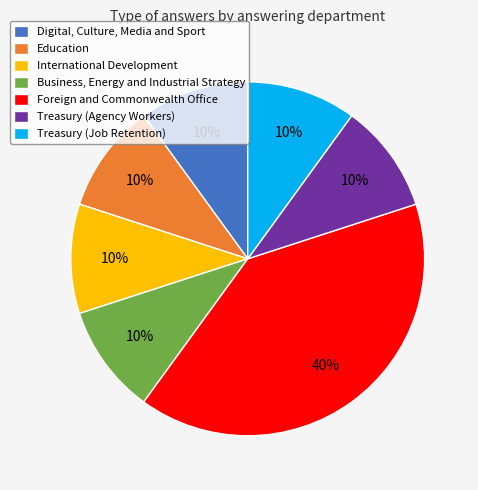

What percentage is the Foreign and Commonwealth Office slice, to the nearest percent?

40%